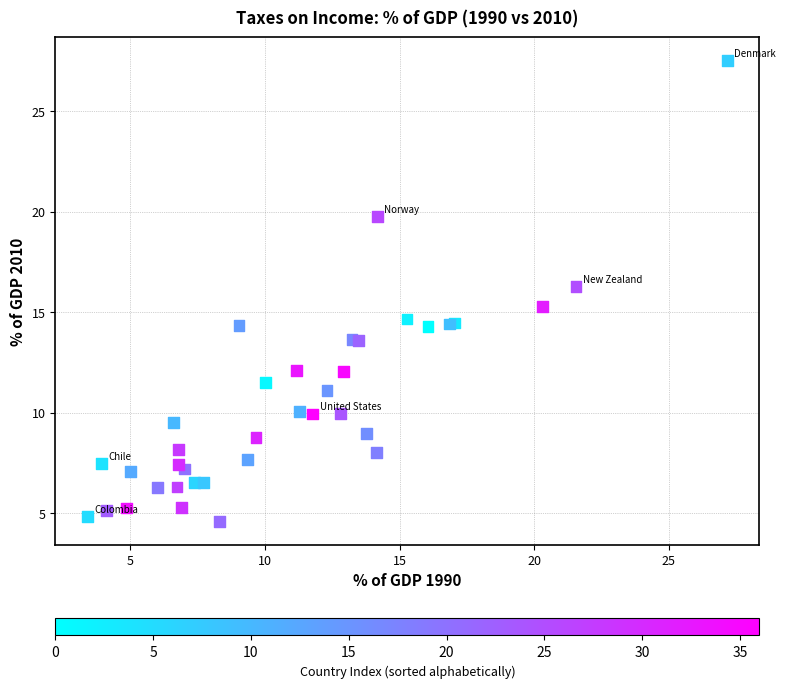

What Y value in the scatter plot is closest to 16?

16.3